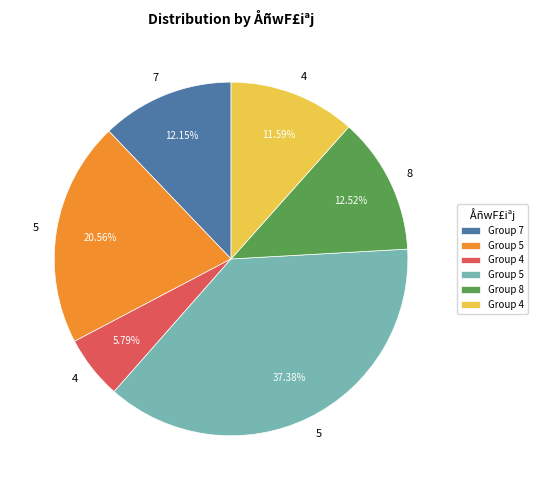

Does any single category account for the majority?

No